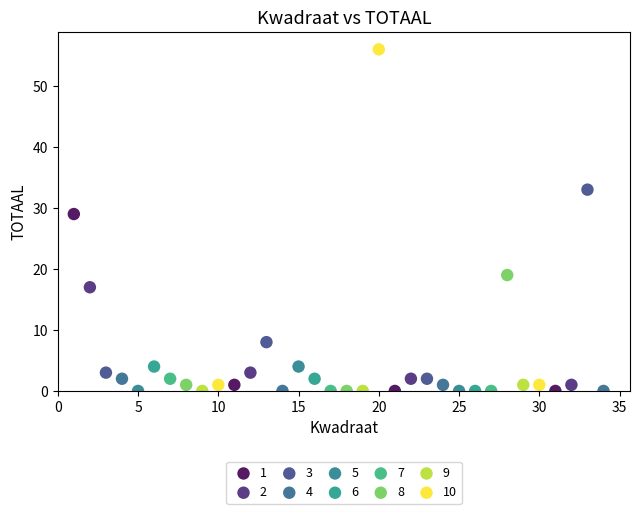

Which series contains the highest Y value?

10